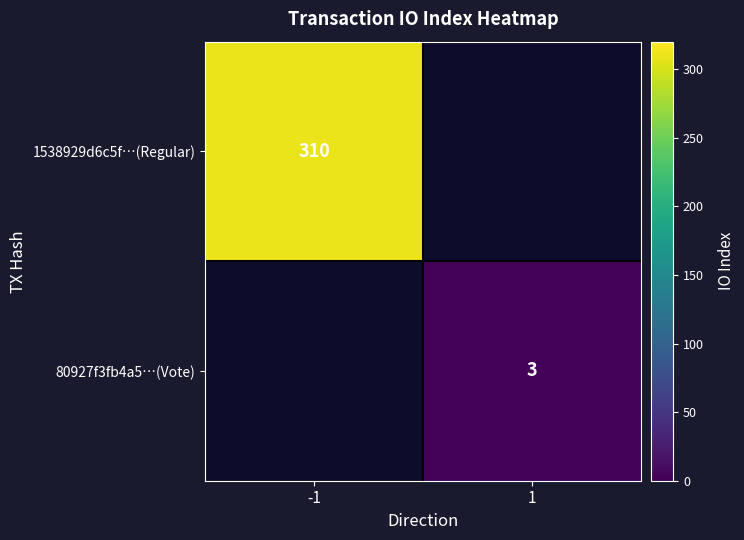

What is the greatest value displayed?

310.0